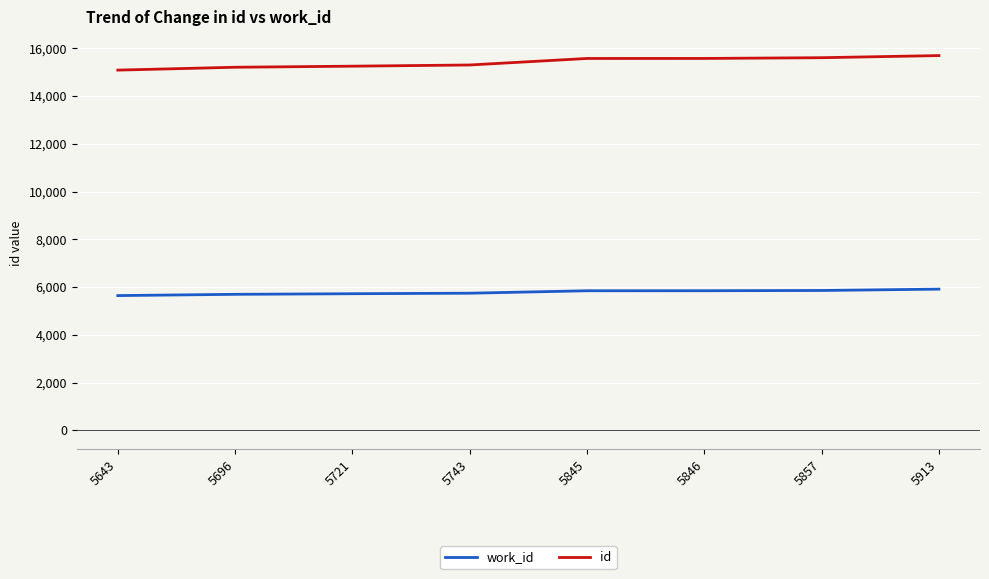

True or false: work_id and id intersect in this chart.

False